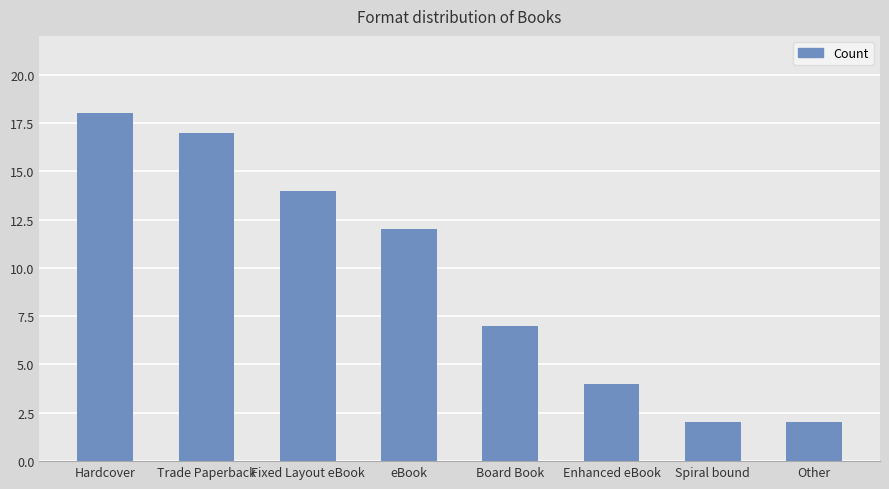

What is the label of the 6th bar from the left?

Enhanced eBook